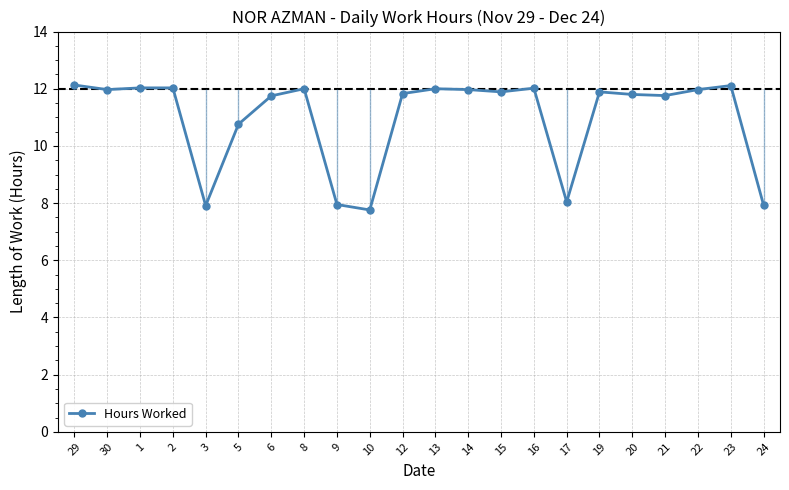

Reading left to right, list all the values displayed in this chart.

12.1	12.0	12.0	12.0	7.9	10.8	11.8	12.0	8.0	7.8	11.8	12.0	12.0	11.9	12.0	8.0	11.9	11.8	11.8	12.0	12.1	7.9